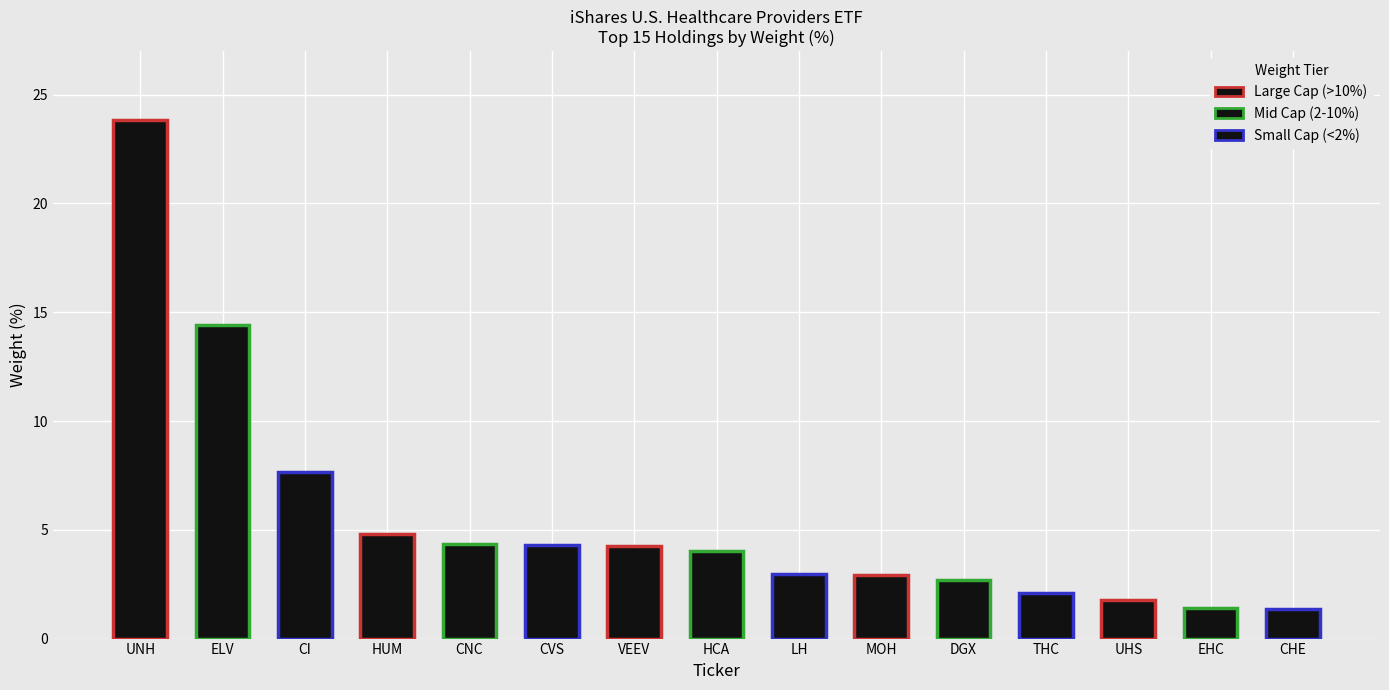

Between CI and CVS, which is larger?

CI